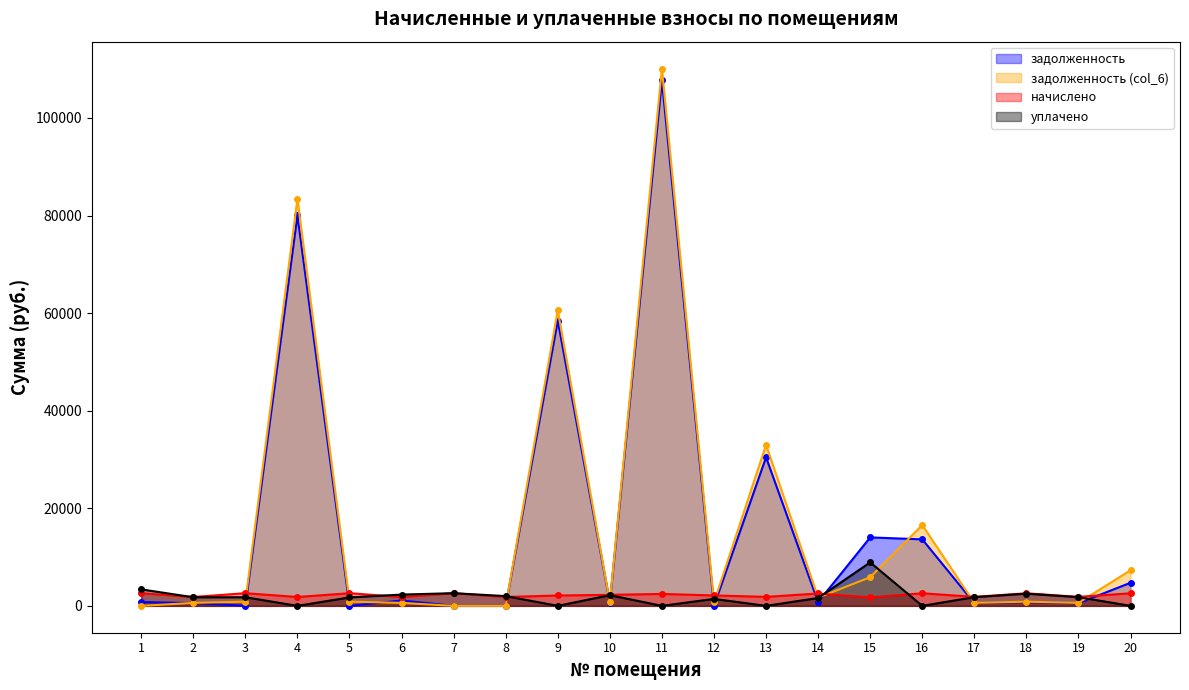

Reading right to left, transcribe all the data shown in this chart.

задолженность: 20=4729.9	19=557.4	18=779.2	17=557.4	16=13629.9	15=14030.7	14=766.6	13=30453.6	12=0.0	11=107683.0	10=683.3	9=58461.3	8=0.0	7=0.0	6=1098.9	5=0.0	4=80004.4	3=34.5	2=548.7	1=784.5
задолженность (col_6): 20=7306.2	19=614.4	18=858.8	17=614.4	16=16561.4	15=5866.5	14=1689.7	13=33004.8	12=712.0	11=110125.1	10=753.1	9=60584.0	8=0.0	7=0.0	6=605.5	5=864.6	4=83431.0	3=864.6	2=605.1	1=0.0
начислено: 20=2576.3	19=1843.1	18=2576.3	17=1843.1	16=2576.3	15=1726.4	14=2534.5	13=1843.1	12=2135.9	11=2442.0	10=2259.2	9=2122.7	8=1816.7	7=2593.9	6=1816.7	5=2593.9	4=1816.7	3=2593.9	2=1816.7	1=2593.9
уплачено: 20=0.0	19=1786.2	18=2496.8	17=1786.2	16=0.0	15=8909.9	14=1611.4	13=0.0	12=1424.0	11=0.0	10=2189.5	9=0.0	8=2000.0	7=2593.9	6=2310.0	5=1729.3	4=0.0	3=1763.8	2=1760.2	1=3378.5